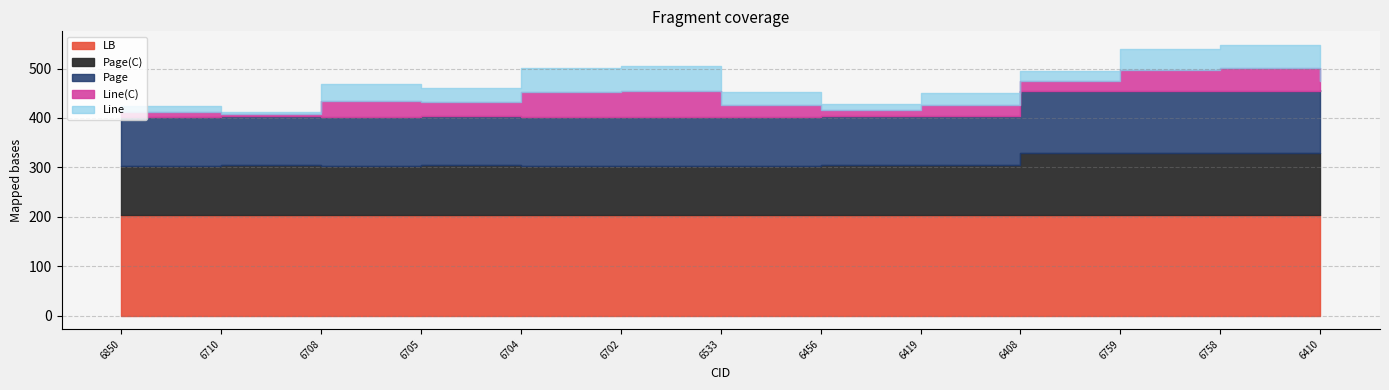

Reading left to right, list all the values displayed in this chart.

CID: 6850=6850	6710=6710	6708=6708	6705=6705	6704=6704	6702=6702	6533=6533	6456=6456	6419=6419	6408=6408	6759=6759	6758=6758	6410=6410
Line(C): 6850=11	6710=4	6708=33	6705=28	6704=50	6702=52	6533=25	6456=12	6419=23	6408=21	6759=43	6758=47	6410=18
Line: 6850=11	6710=4	6708=33	6705=28	6704=50	6702=52	6533=25	6456=12	6419=23	6408=21	6759=43	6758=47	6410=18
Page(C): 6850=99	6710=100	6708=99	6705=100	6704=99	6702=99	6533=99	6456=100	6419=100	6408=125	6759=125	6758=125	6410=126
Page: 6850=99	6710=100	6708=99	6705=100	6704=99	6702=99	6533=99	6456=100	6419=100	6408=125	6759=125	6758=125	6410=126
LB: 6850=204	6710=204	6708=204	6705=204	6704=204	6702=204	6533=204	6456=204	6419=204	6408=204	6759=204	6758=204	6410=204